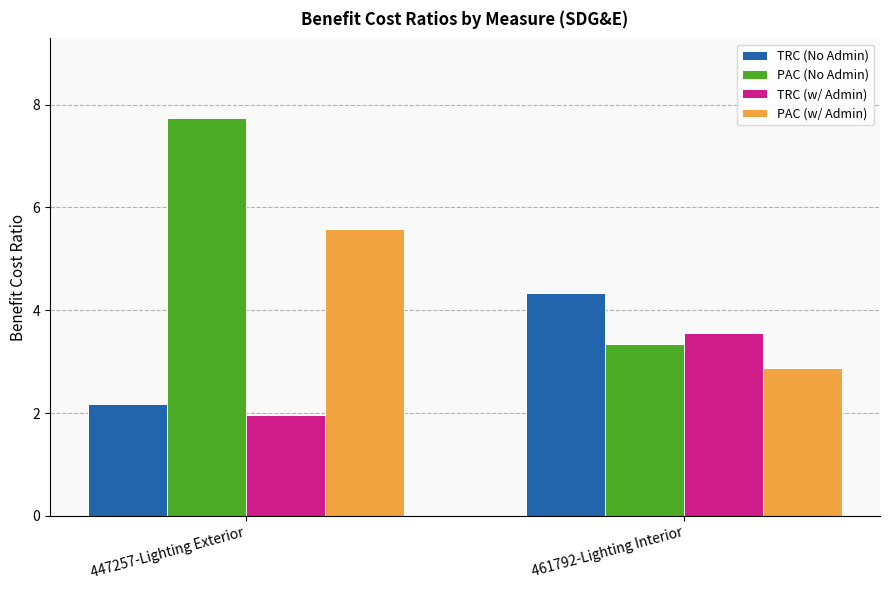

What is the sum of all TRC (w/ Admin) values?

5.5